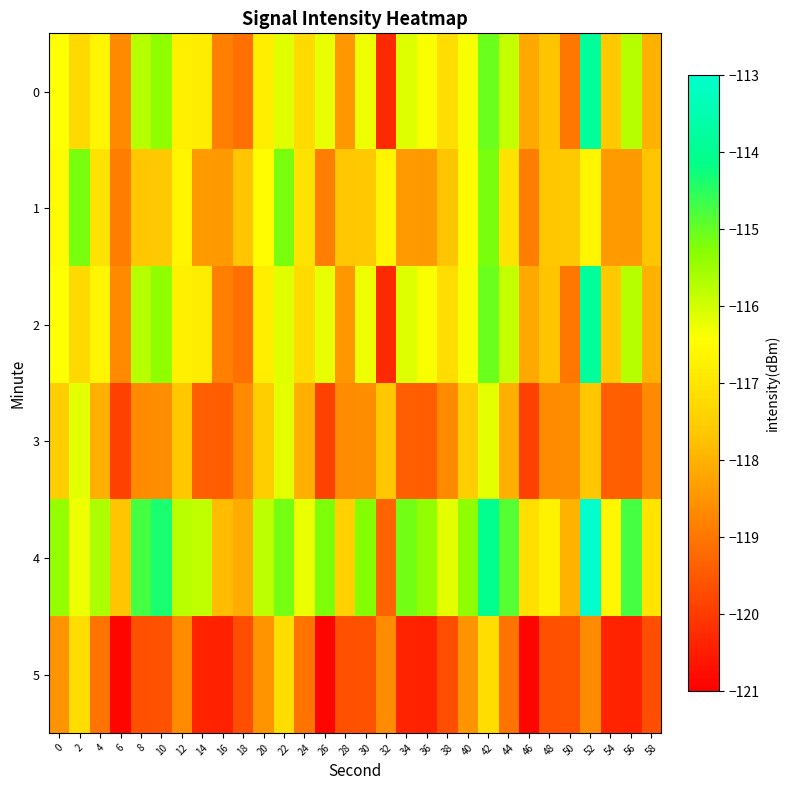

Which category has the lowest value across all series?

6